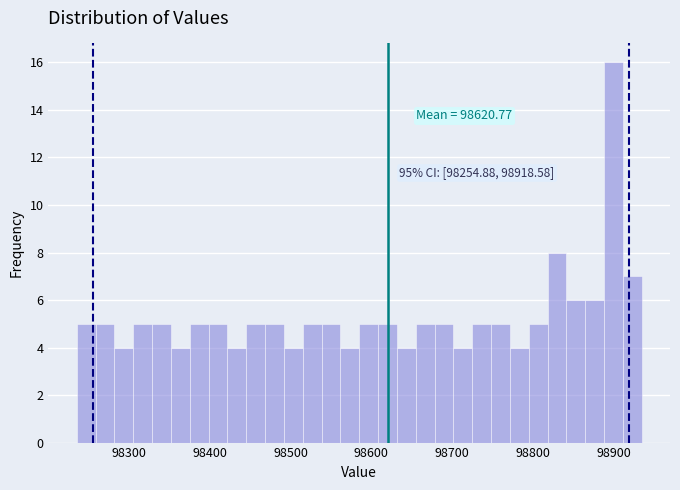

Around what value on the x-axis is the tallest bar? Give the approximate position of its centre, as read against the axis.

98900